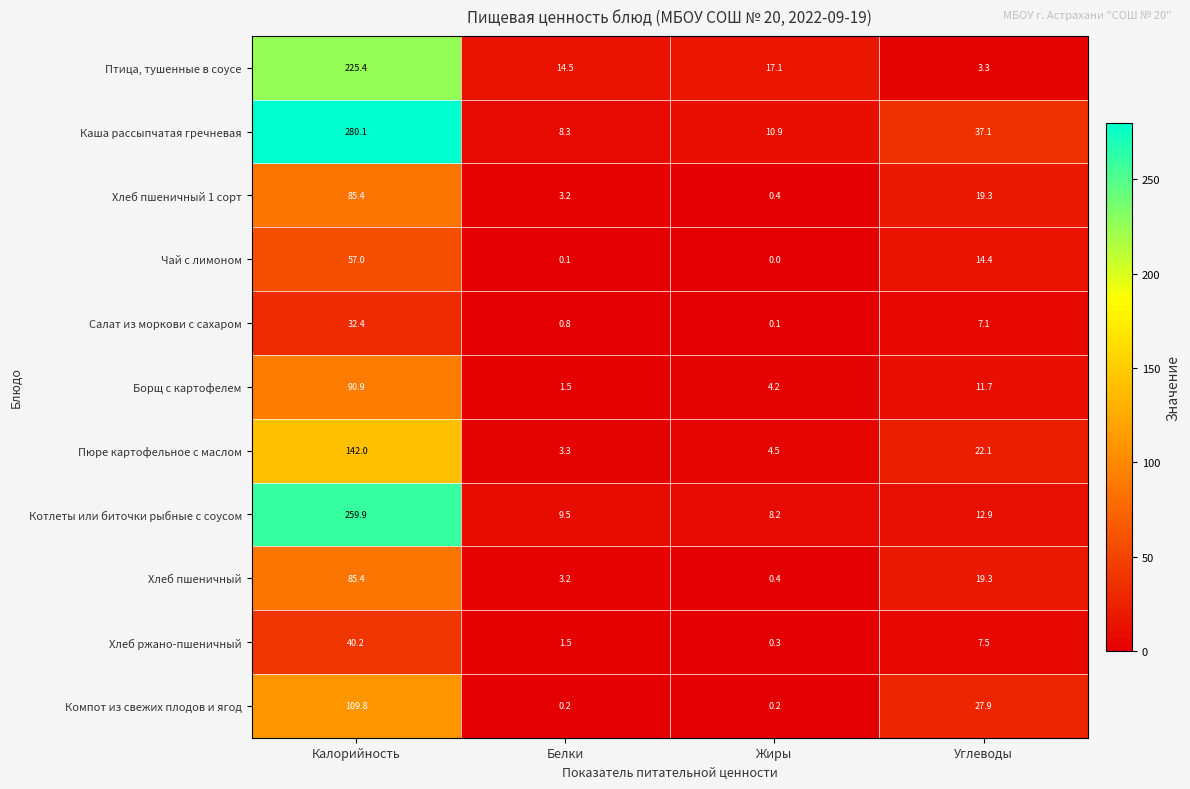

At which category is the sum across all series the highest?

Калорийность